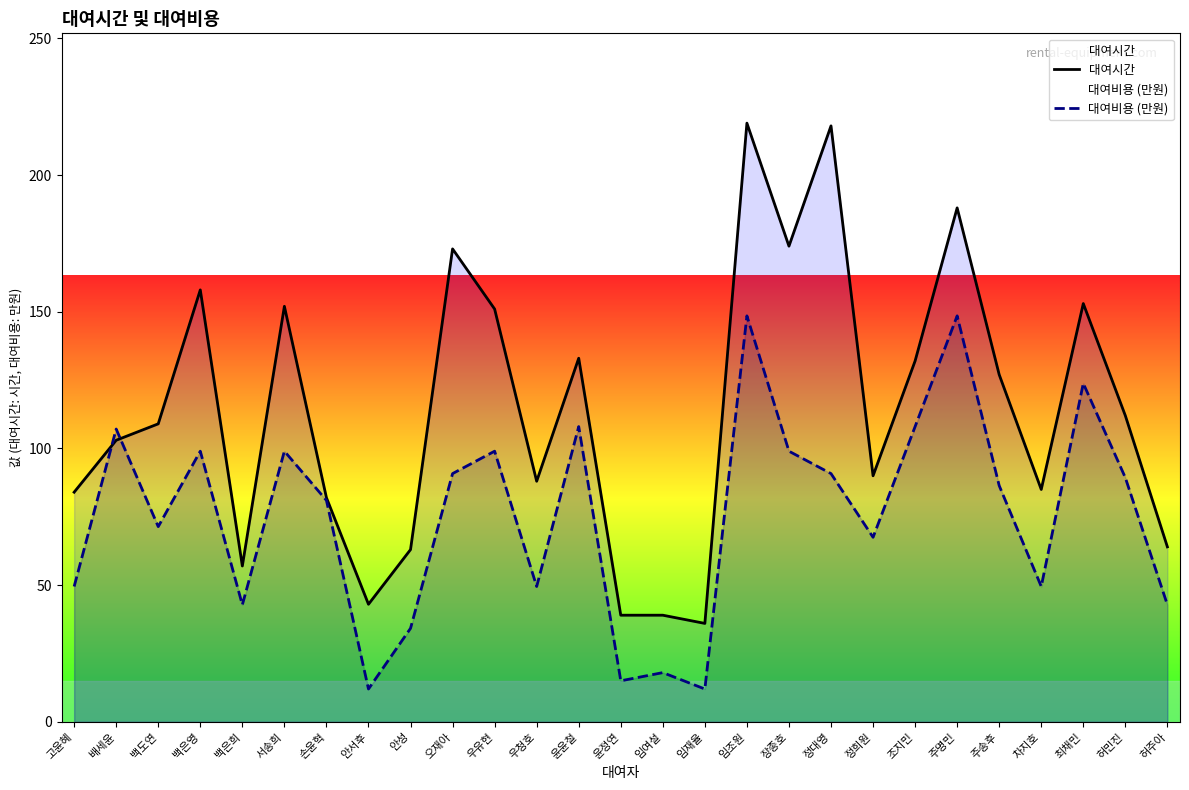

What is the approximate value of 대여시간 at 임여설?

39.0